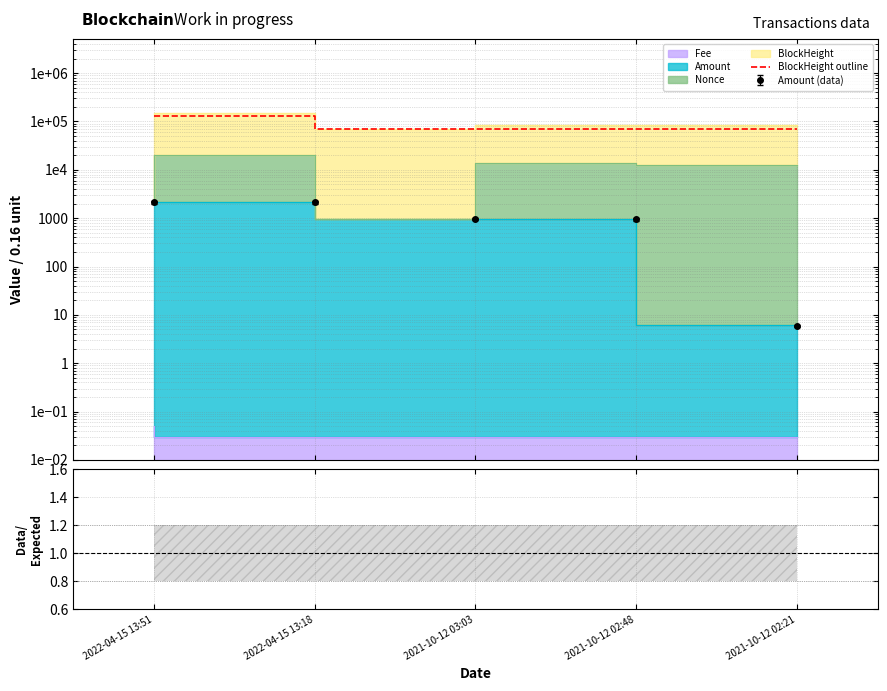

Reading right to left, extract all data points from this chart.

69990	69996	69998	128252	128260